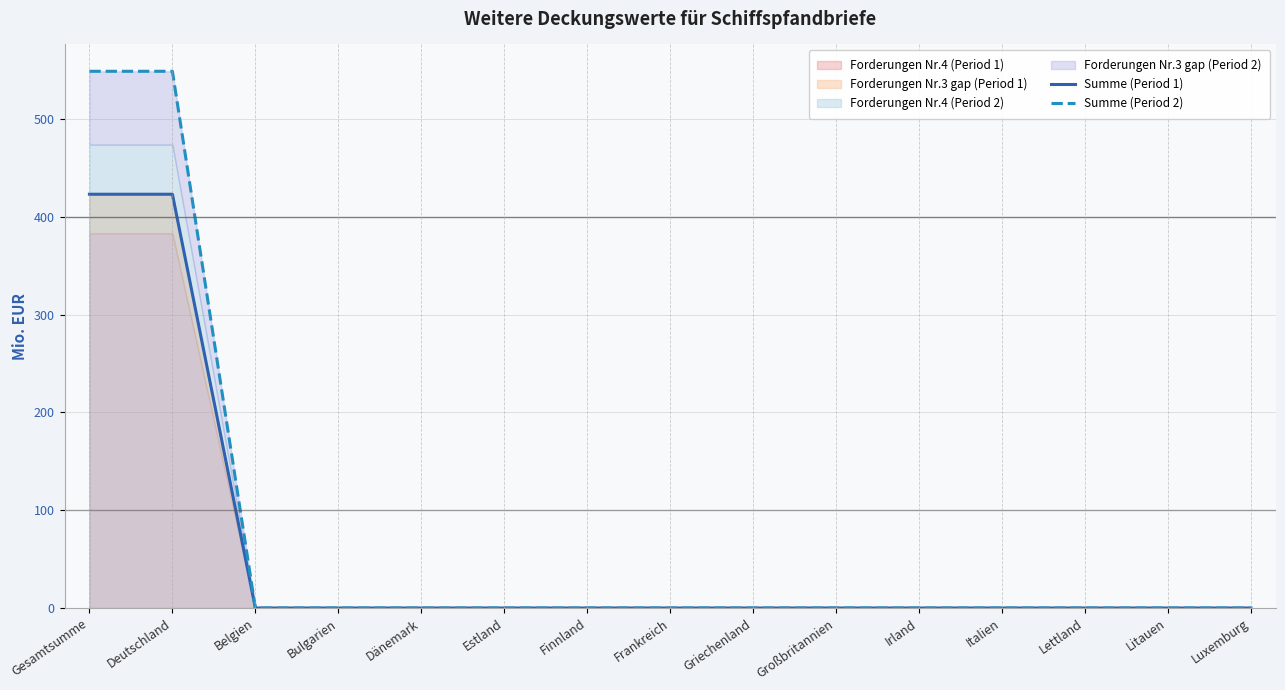

At how many categories does at least one series exceed 430?

2